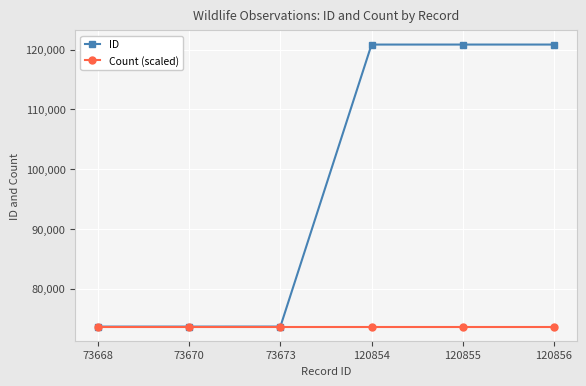

True or false: Count (scaled) has more than 2 points higher than both neighbors.

False